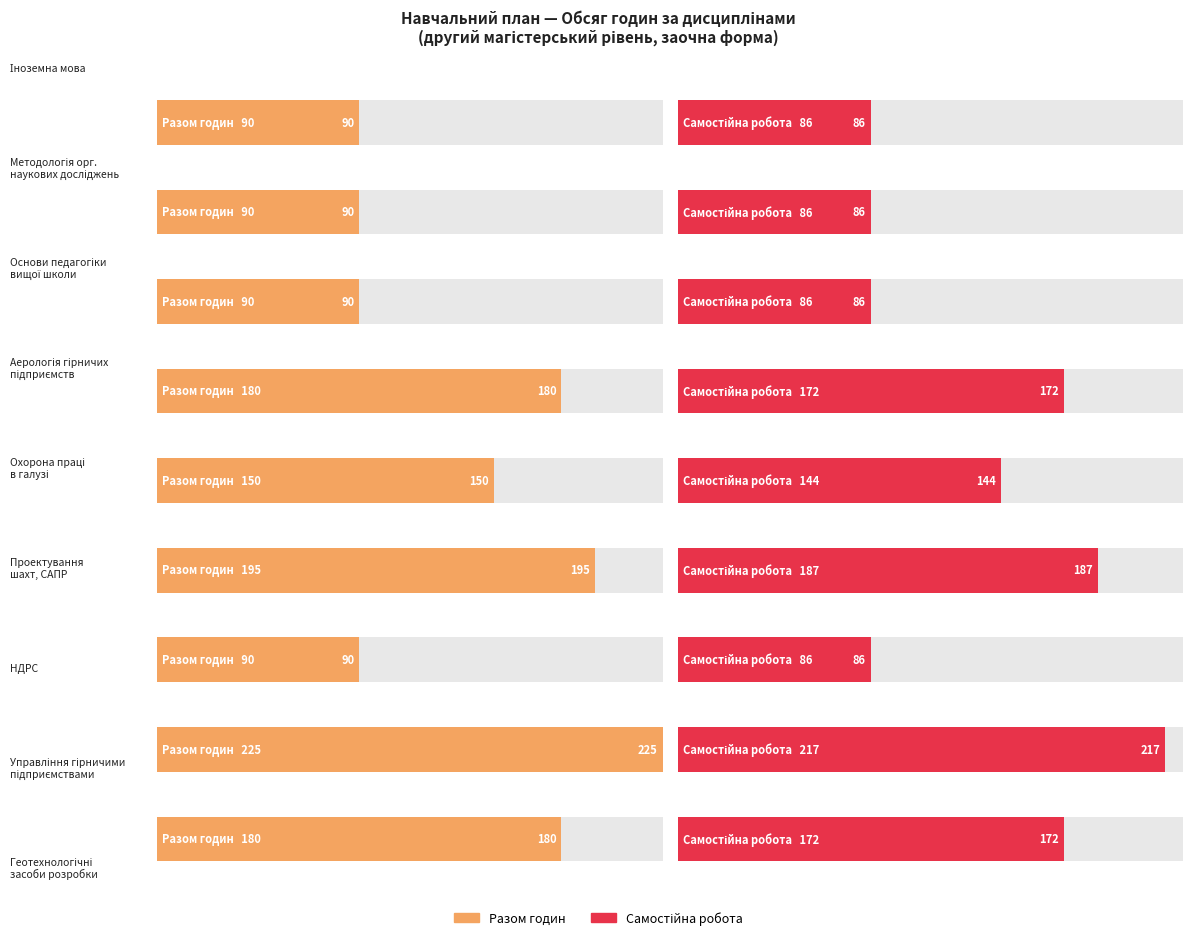

Which series changed the most between Методологія та організація наукових досліджень and Геотехнологічні засоби розробки?

Разом